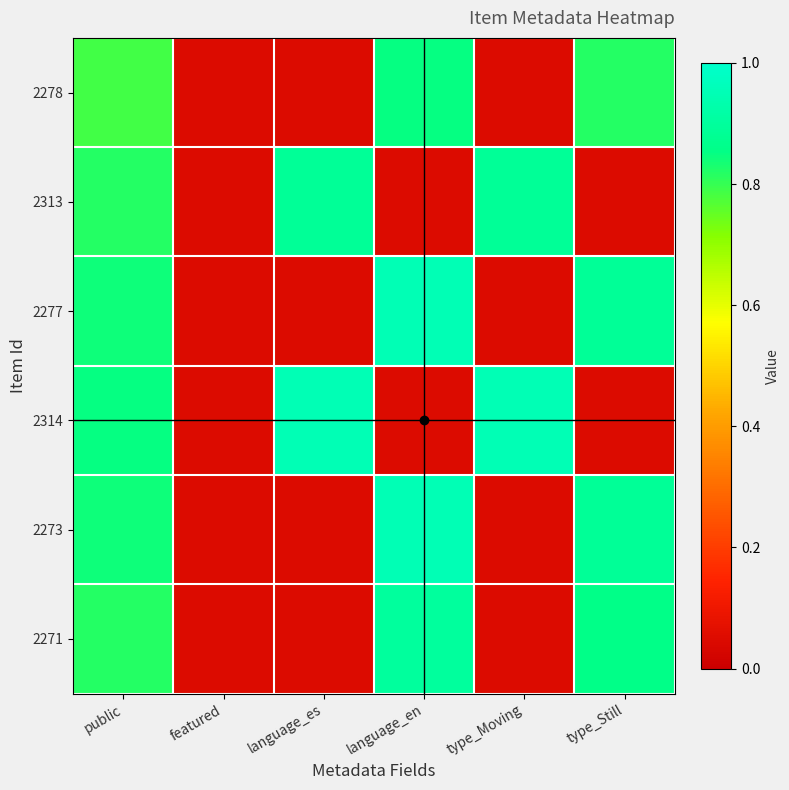

Which series has the largest range (max minus min)?

2277